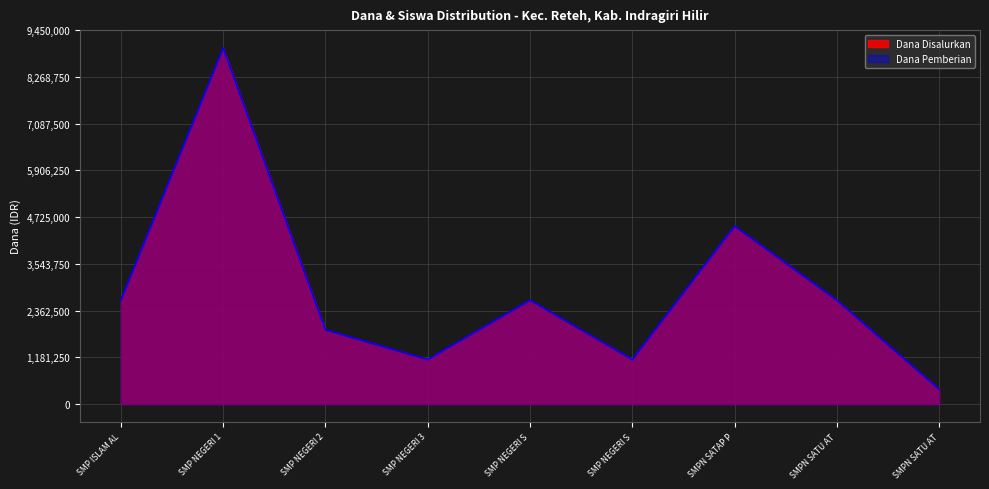

Which series has the largest total across all categories?

Dana Disalurkan